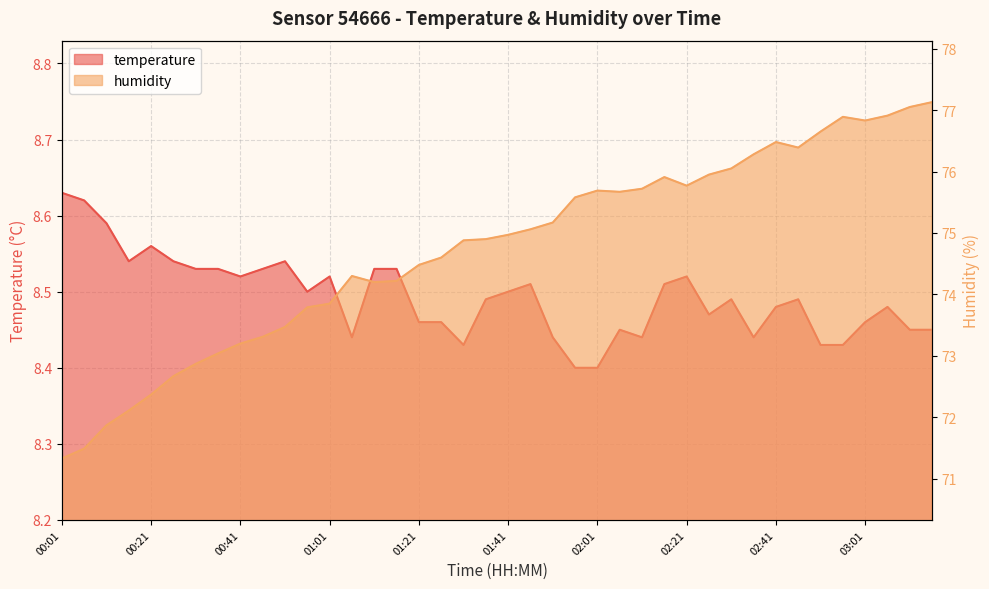

What is the difference between the highest and lowest values at 01:31?

66.4